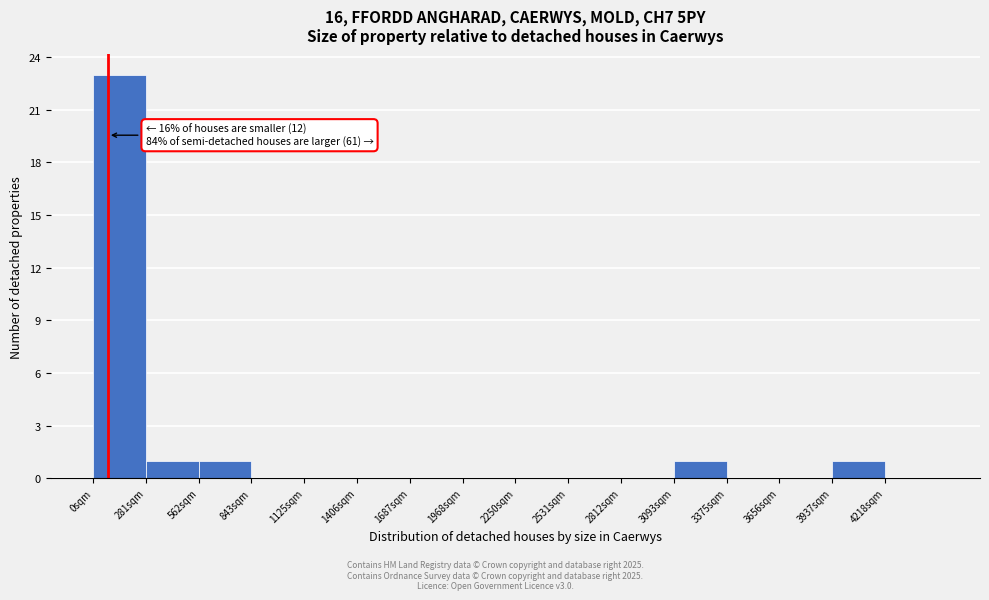

Which range on the x-axis has the tallest bar?

0 to 300